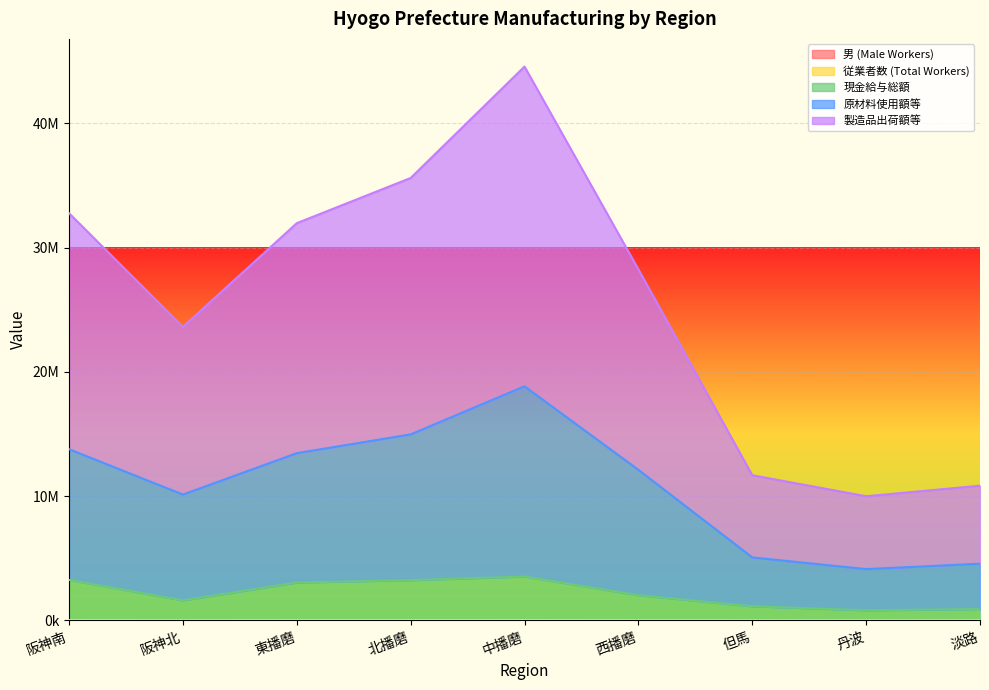

What is the sum of the 男 (Male Workers) values at 阪神南 and 丹波?

6984